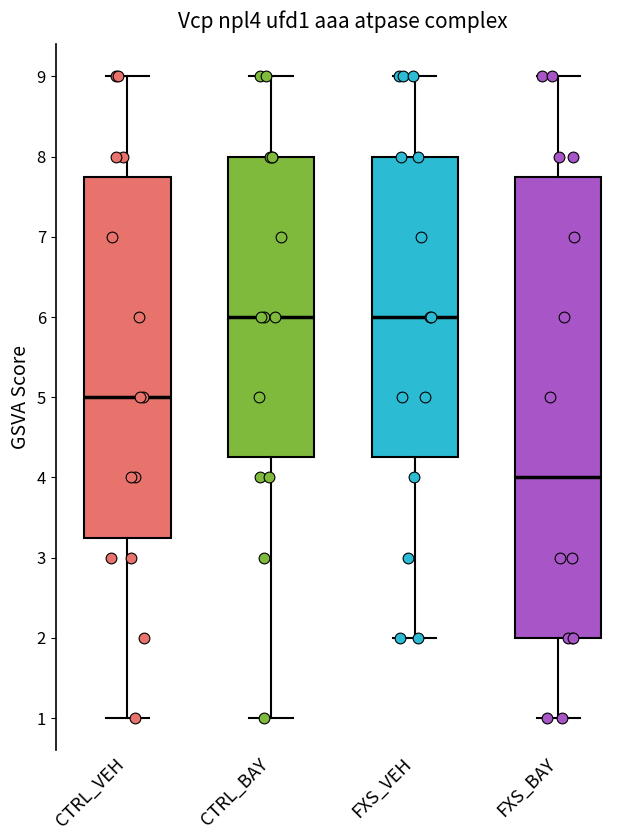

Reading left to right, transcribe this box plot: for each box, give where its median line is, the range the box spans, and where its two whiskers end, as read against the y-axis. The values are not printed on the chart, so give them approximately, as read against the axis.

CTRL_VEH: median 5.0, box 3.3 to 7.8, whiskers 1.0 to 9.0
CTRL_BAY: median 6.0, box 4.3 to 8.0, whiskers 1.0 to 9.0
FXS_VEH: median 6.0, box 4.3 to 8.0, whiskers 2.0 to 9.0
FXS_BAY: median 4.0, box 2.0 to 7.8, whiskers 1.0 to 9.0